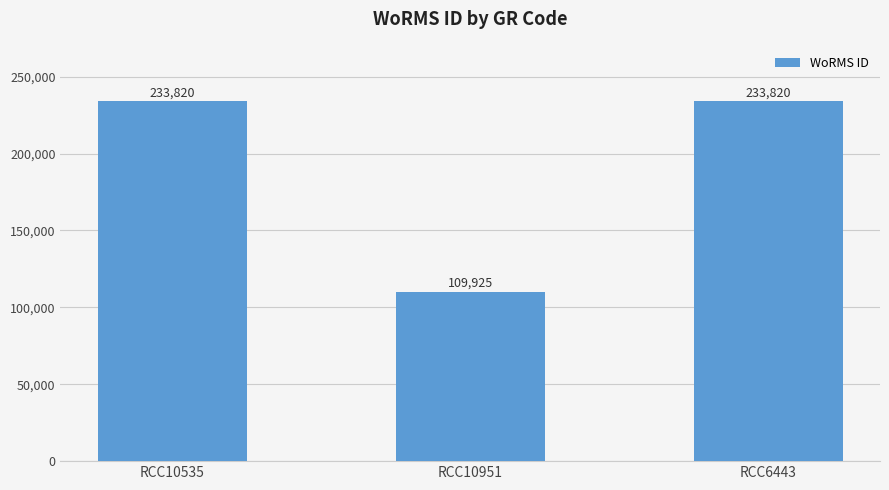

The value at RCC10951 is 109925. True or false?

True